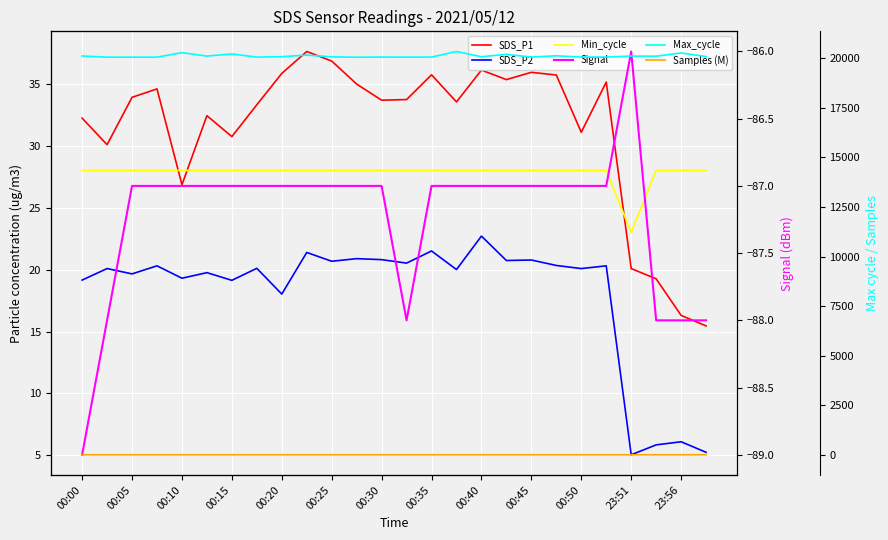

What is the average value of the Samples (M) series?

5.1